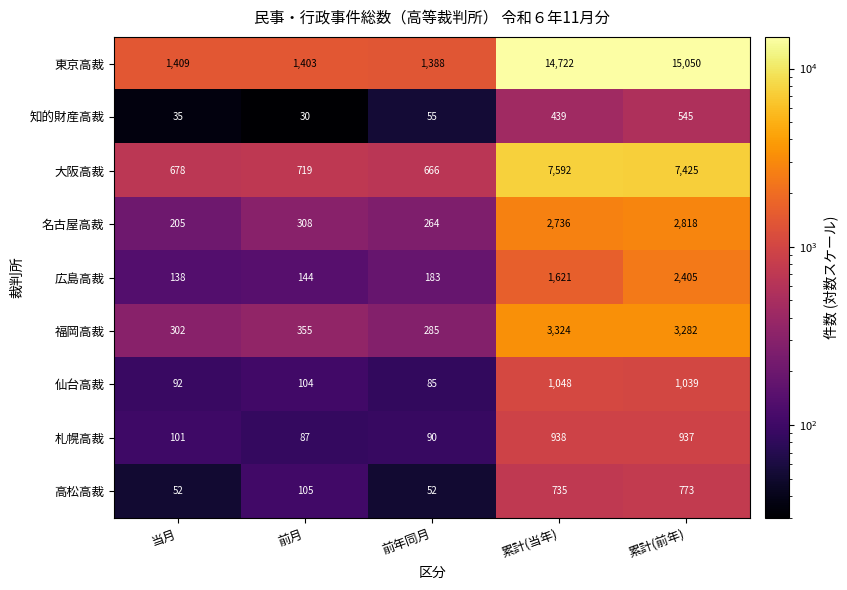

What is the difference between the maximum and second lowest values in the 大阪高裁 series?

6914